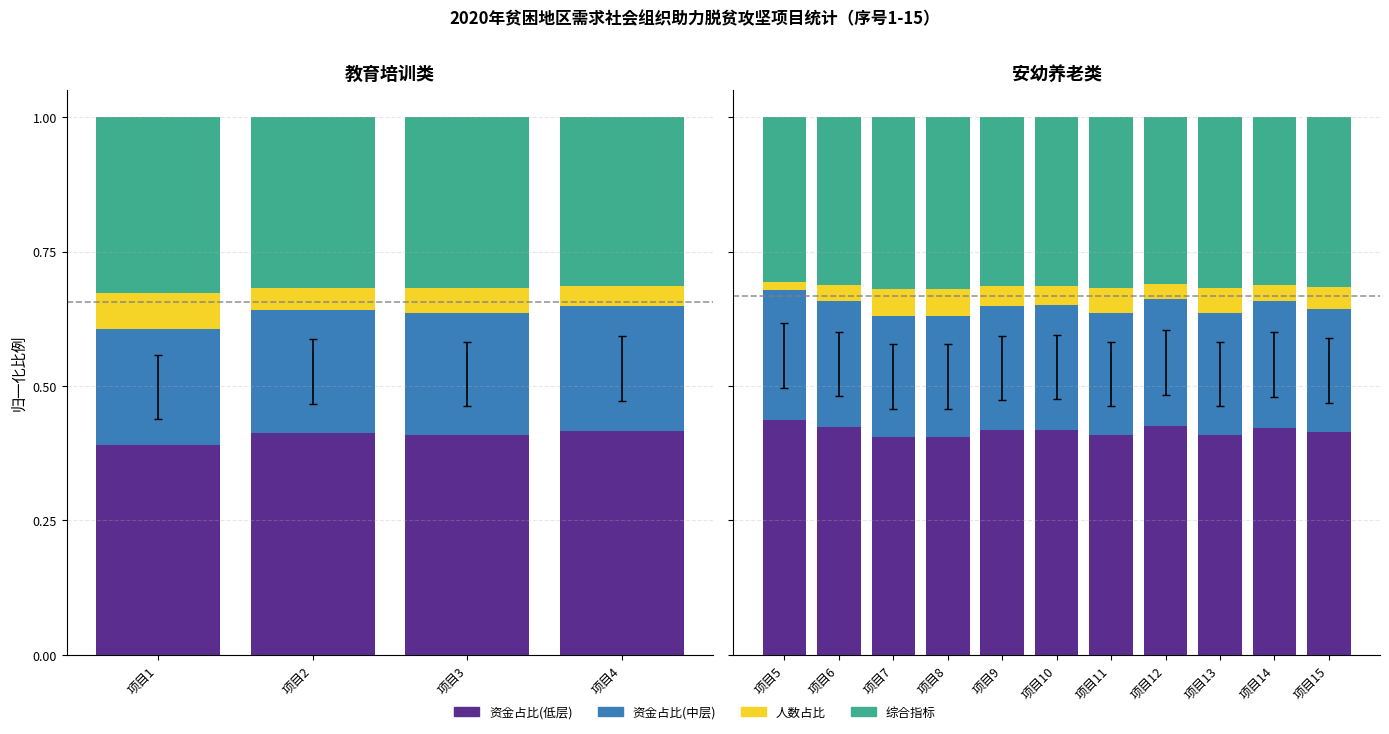

Between 项目6 and 项目12, which is larger?

项目12